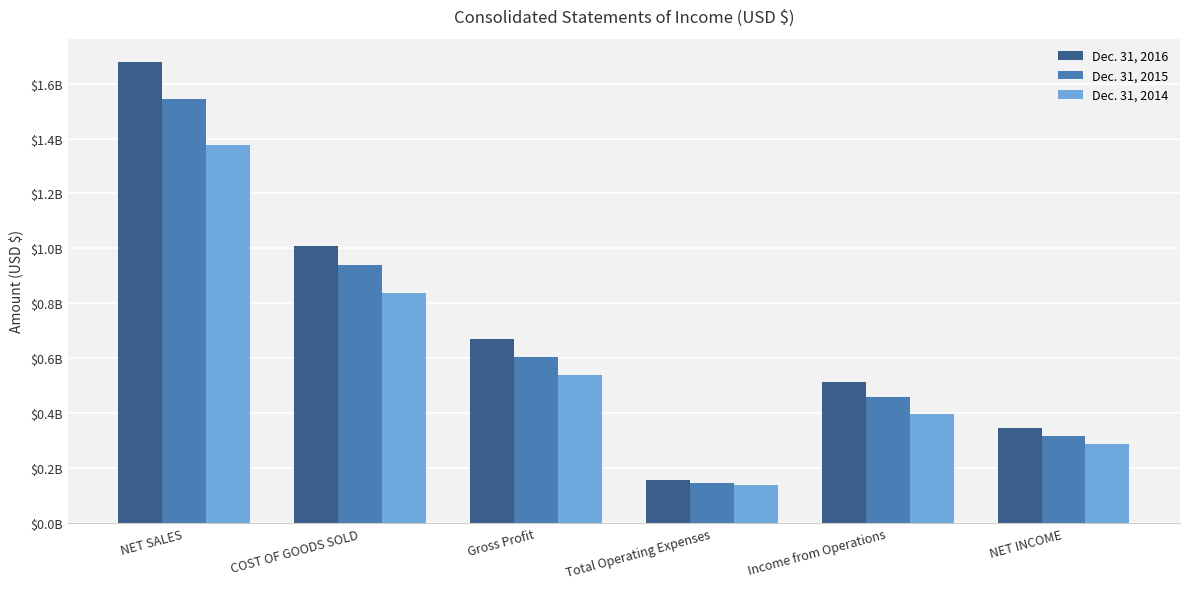

What are all the series names shown in the legend?

Dec. 31, 2016, Dec. 31, 2015, Dec. 31, 2014